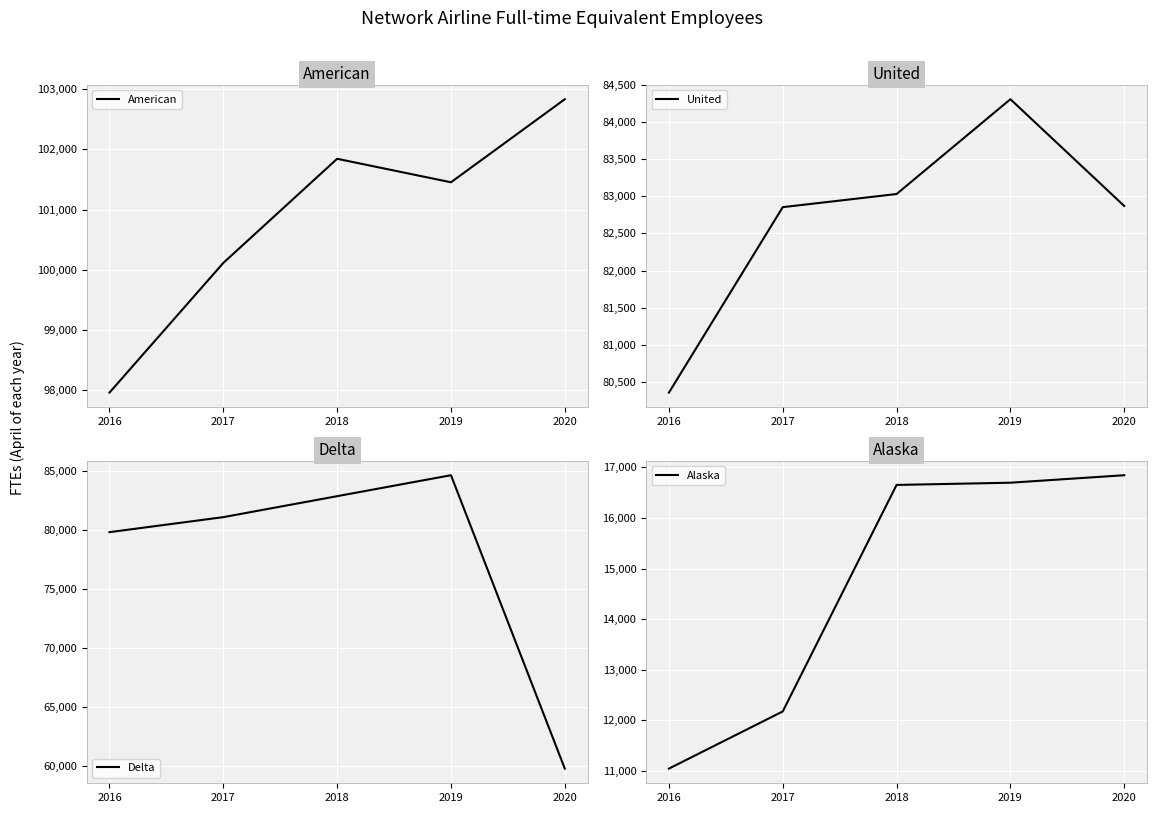

How many interior local peaks does the Delta series have?

1